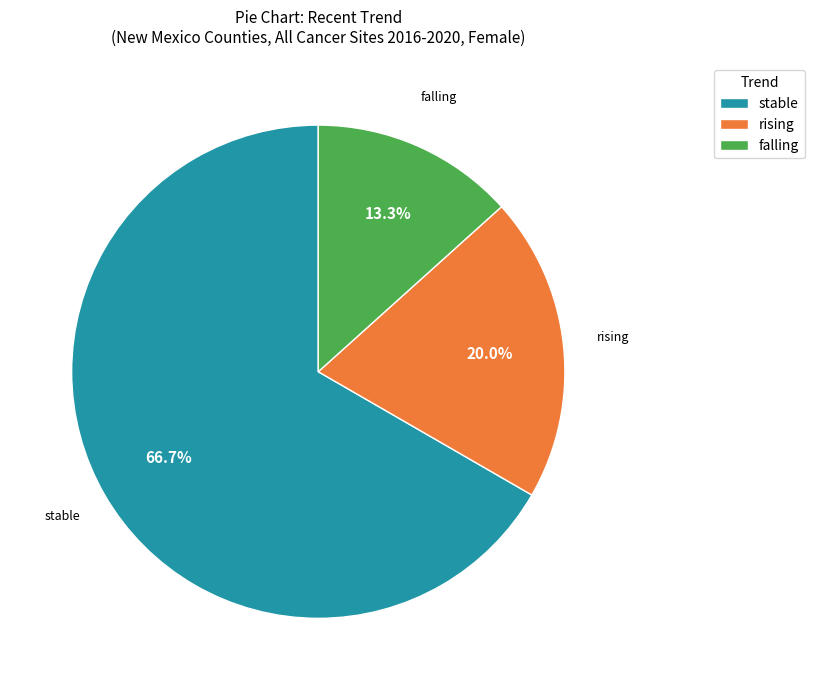

Is it true that falling is 24% of the pie?

False